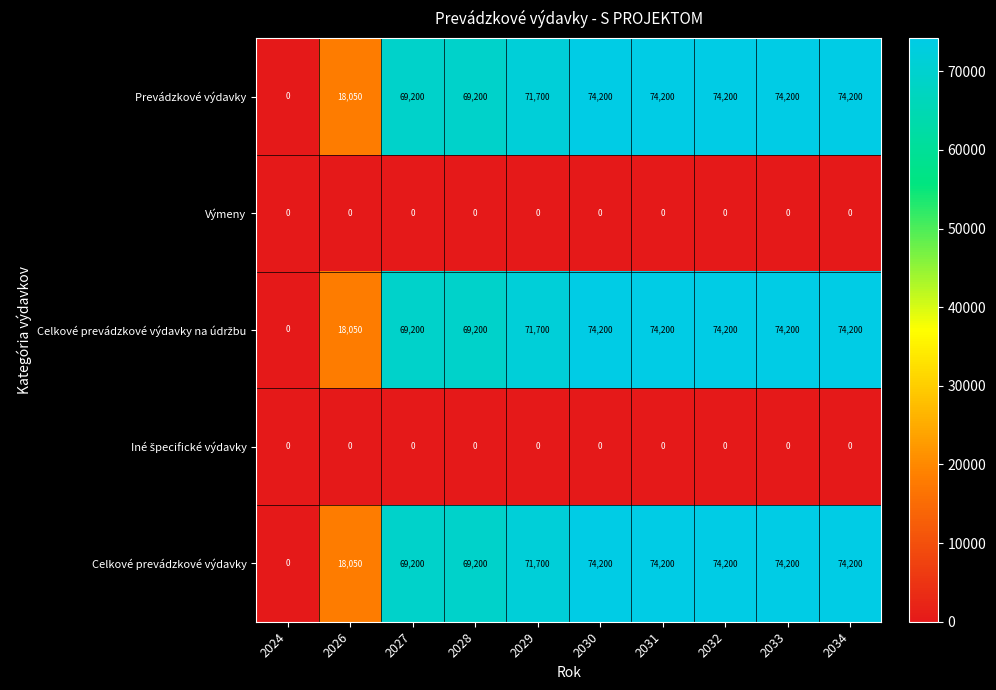

What is the spread (max minus min) of values at 2031?

74200